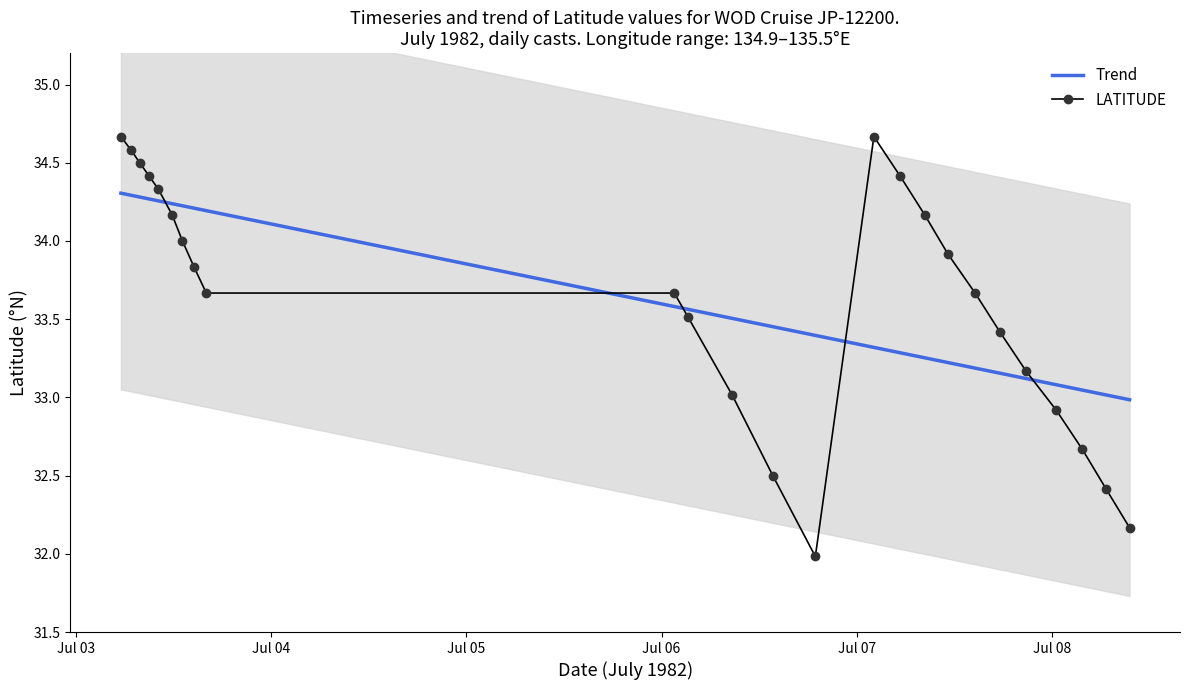

True or false: Trend and LATITUDE cross at least once.

True